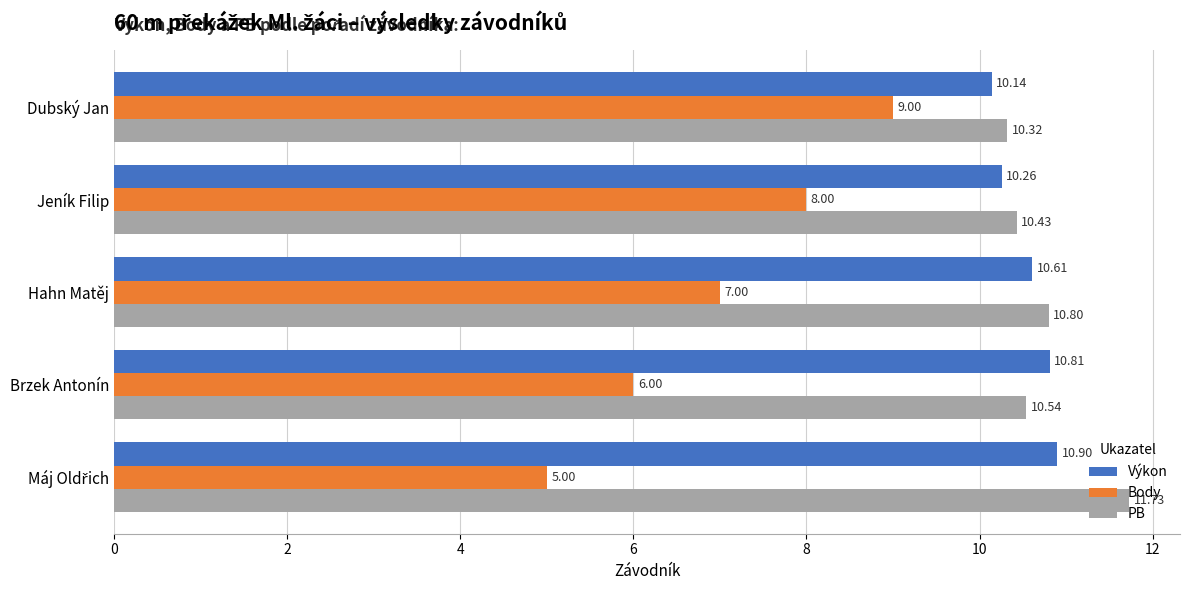

What is the difference between the maximum and minimum values in the Body series?

4.0